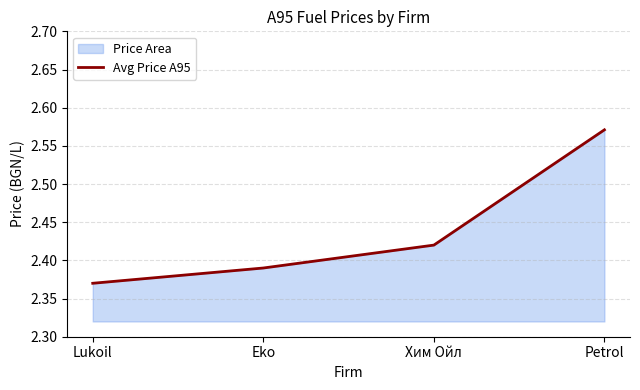

What is the value of the 3rd point from the left?

2.4